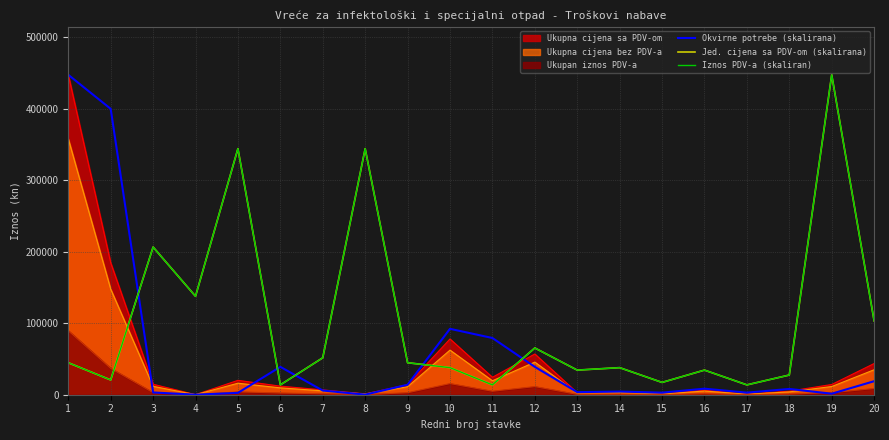

Which category has the highest value across all series?

1